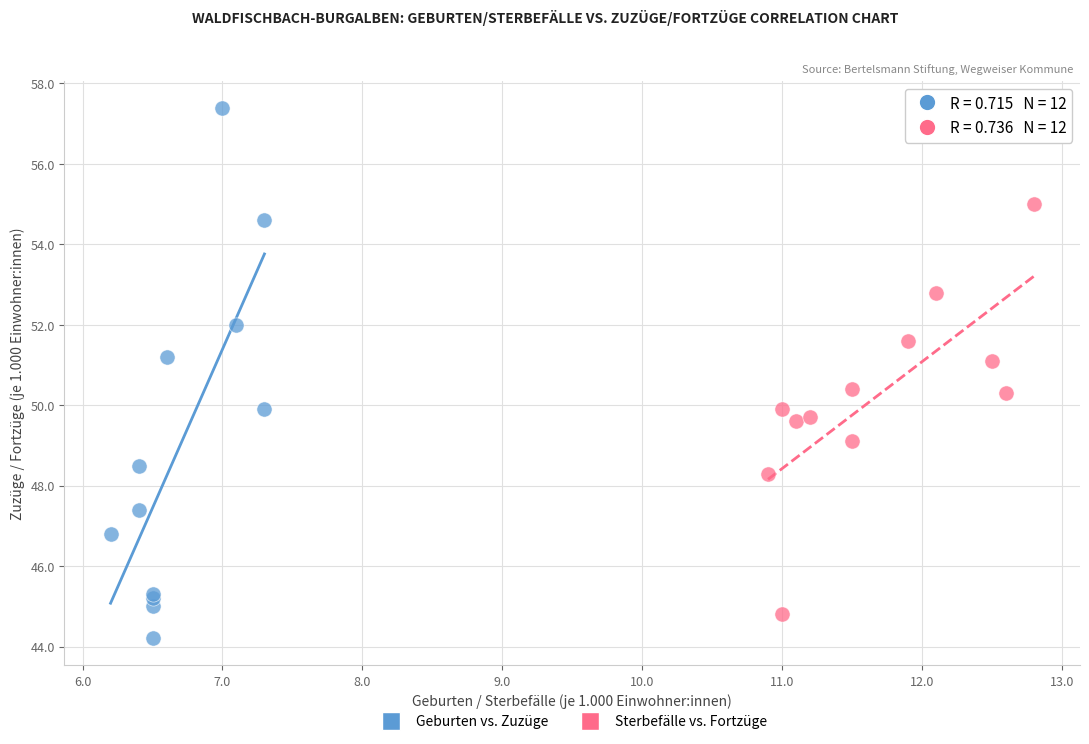

Which series contains the highest Y value?

Geburten vs. Zuzüge